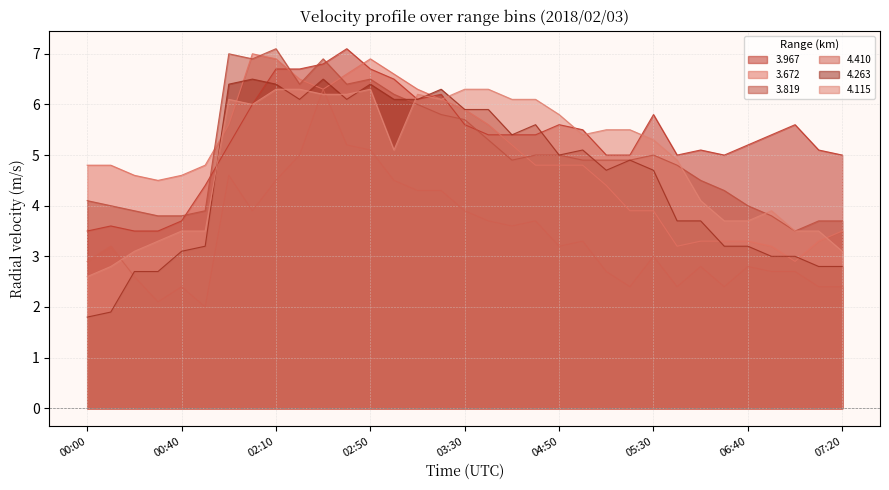

Is it true that 4.263 equals 3.7 at 06:20?

True